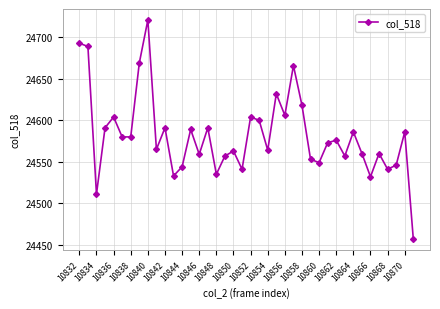

Is this an area chart (filled region under the line)?

No